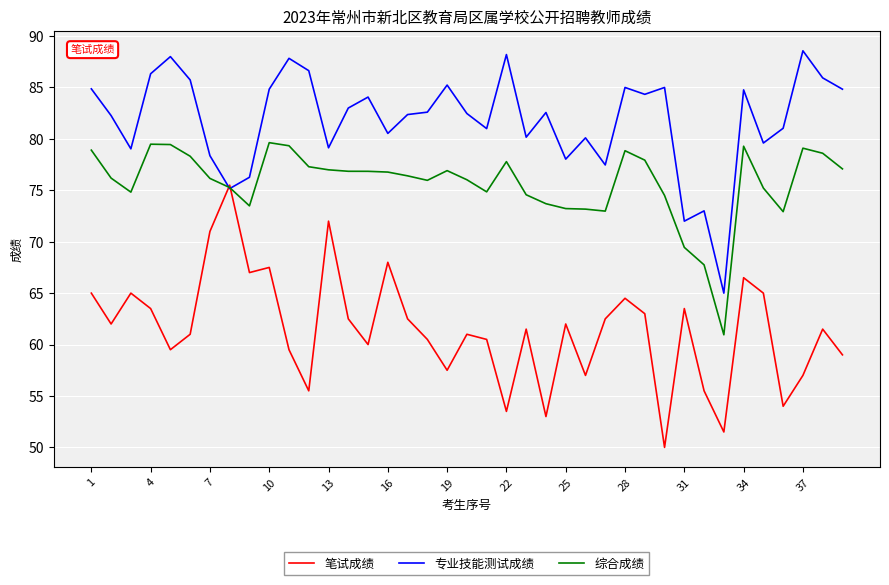

List the series in order of their overall mean, highest first.

专业技能测试成绩, 综合成绩, 笔试成绩